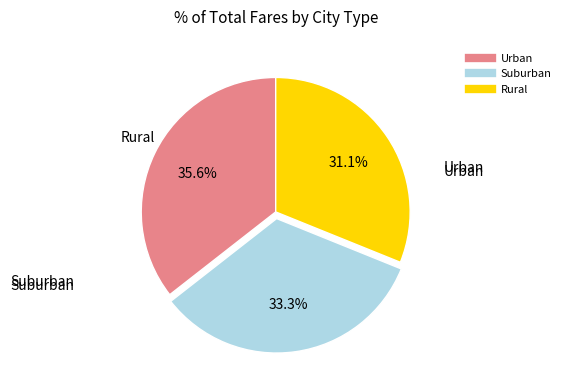

How many segments does this pie chart have?

3